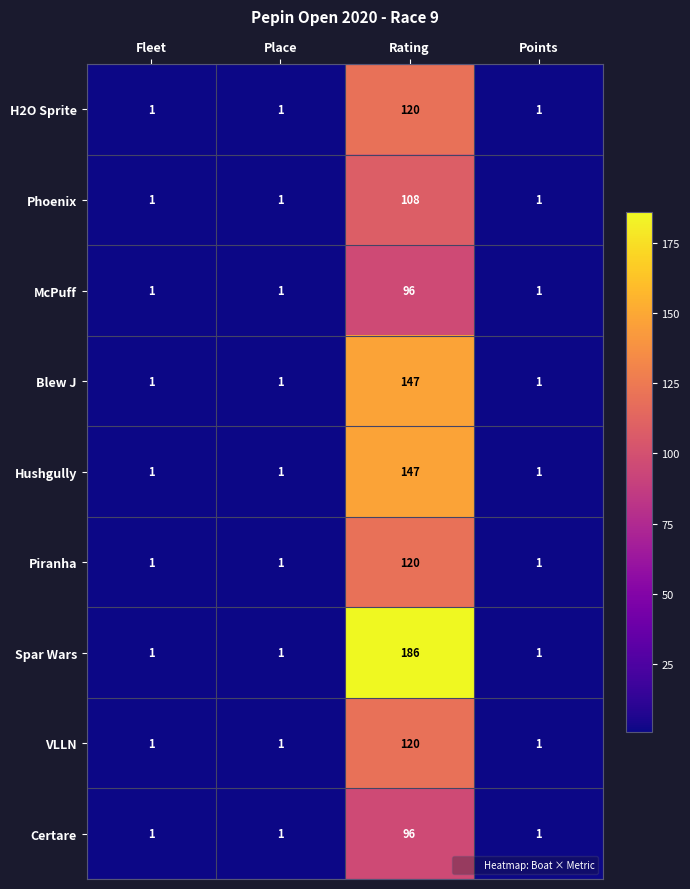

At which category is the sum across all series the highest?

Rating